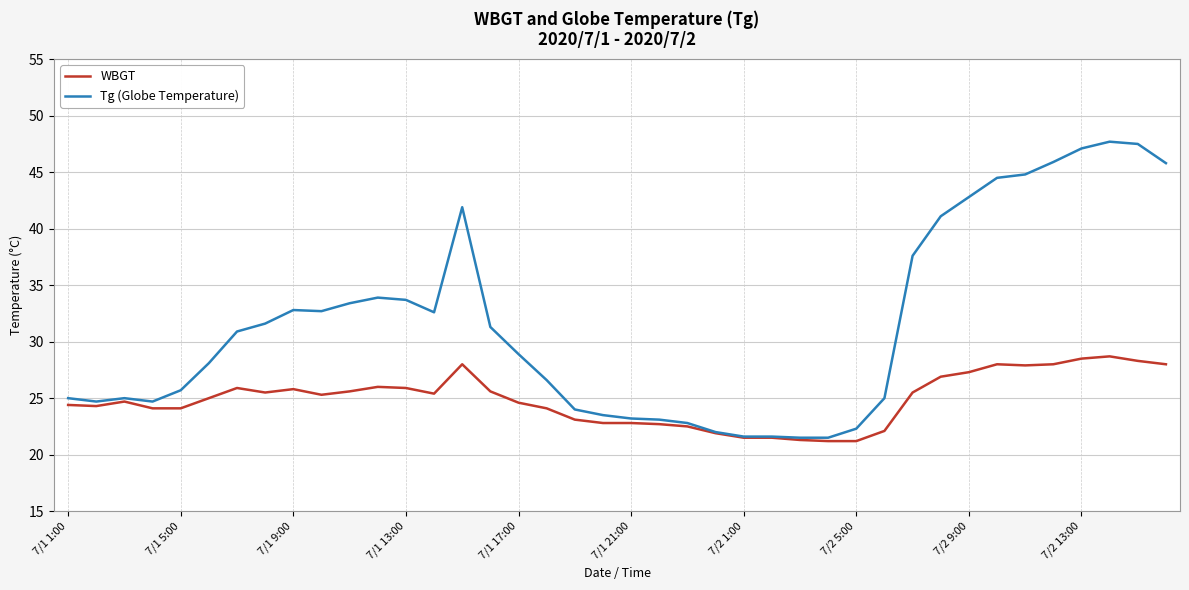

What is the difference between the maximum and second lowest values in the Tg (Globe Temperature) series?

26.2